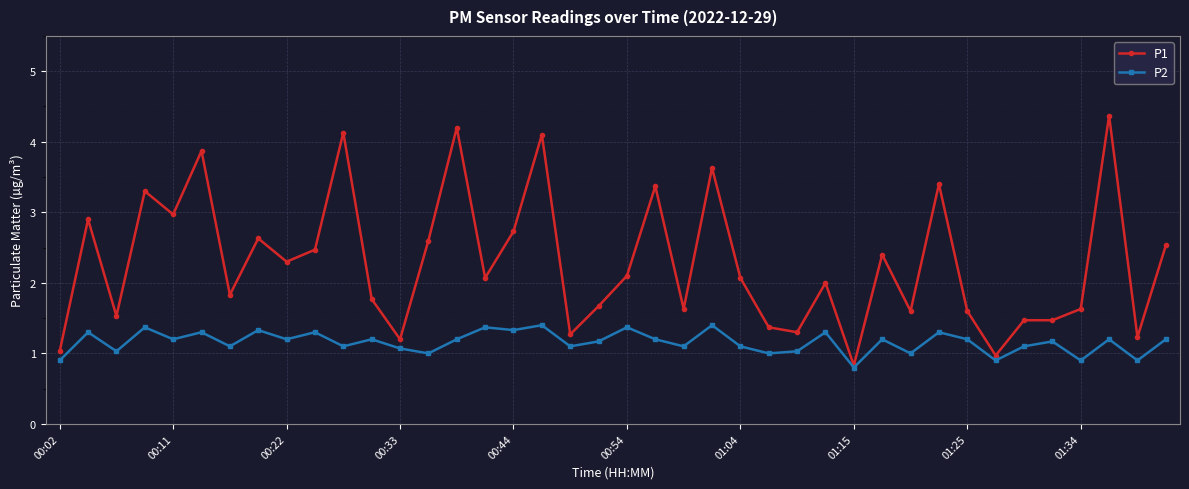

List the series in order of their overall mean, lowest first.

P2, P1